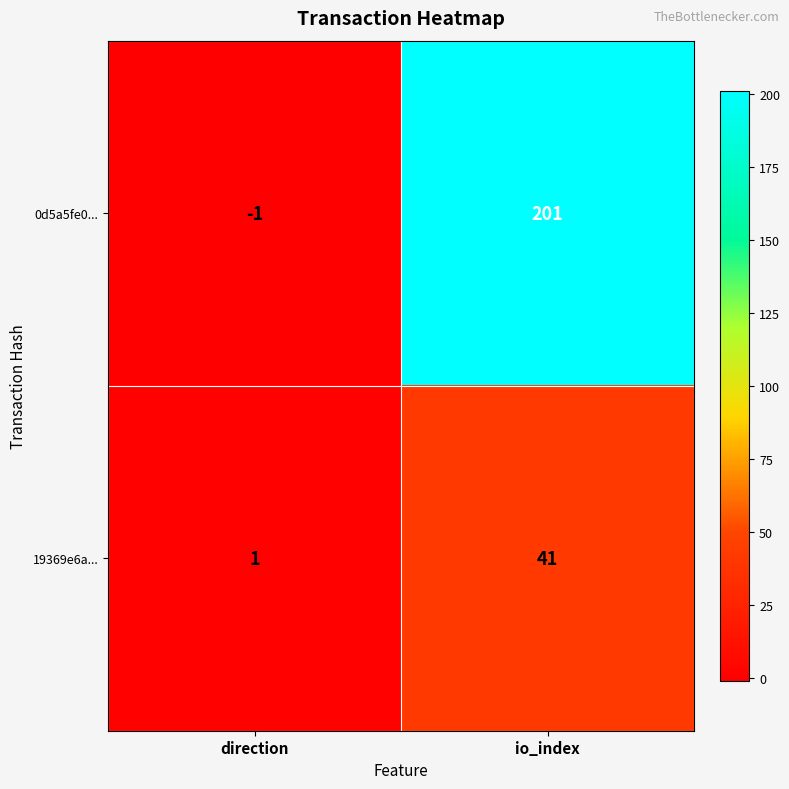

What is the difference between the maximum and minimum values in the 19369e6a... series?

40